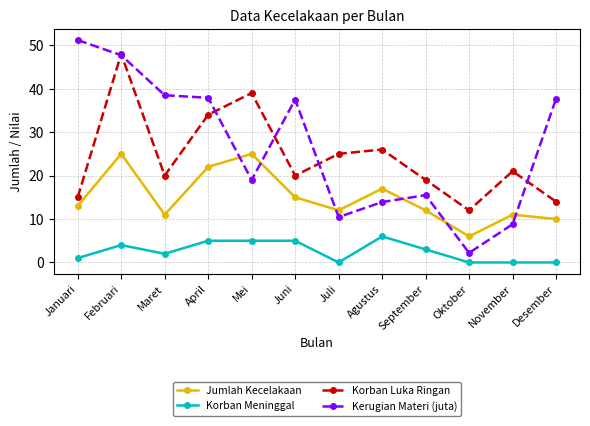

At which category does Korban Meninggal reach its first local peak?

Februari